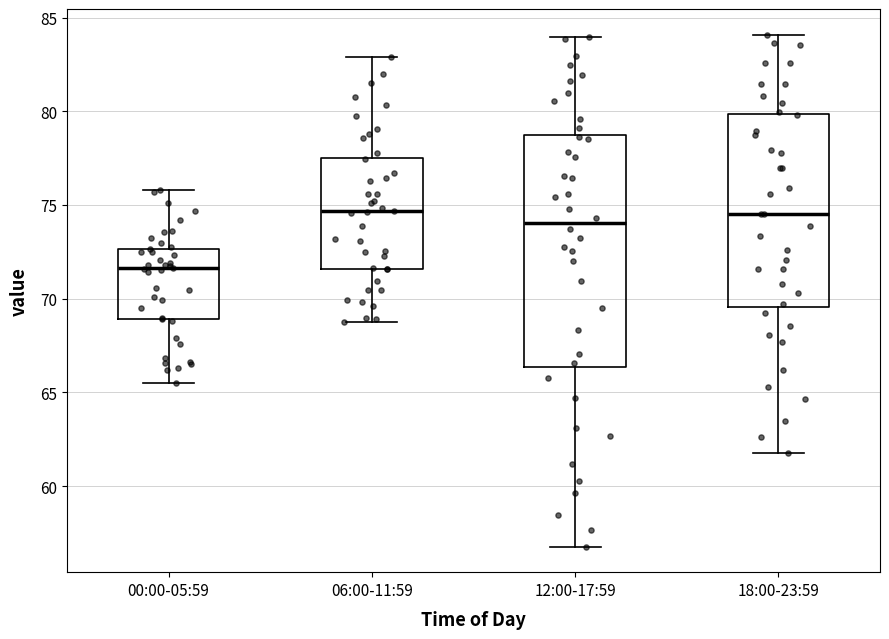

Reading left to right, transcribe this box plot: for each box, give where its median line is, the range the box spans, and where its two whiskers end, as read against the y-axis. The values are not printed on the chart, so give them approximately, as read against the axis.

00:00-05:59: median 71.5, box 69.0 to 72.5, whiskers 65.5 to 76.0
06:00-11:59: median 74.5, box 71.5 to 77.5, whiskers 69.0 to 83.0
12:00-17:59: median 74.0, box 66.5 to 79.0, whiskers 57.0 to 84.0
18:00-23:59: median 74.5, box 69.5 to 80.0, whiskers 62.0 to 84.0